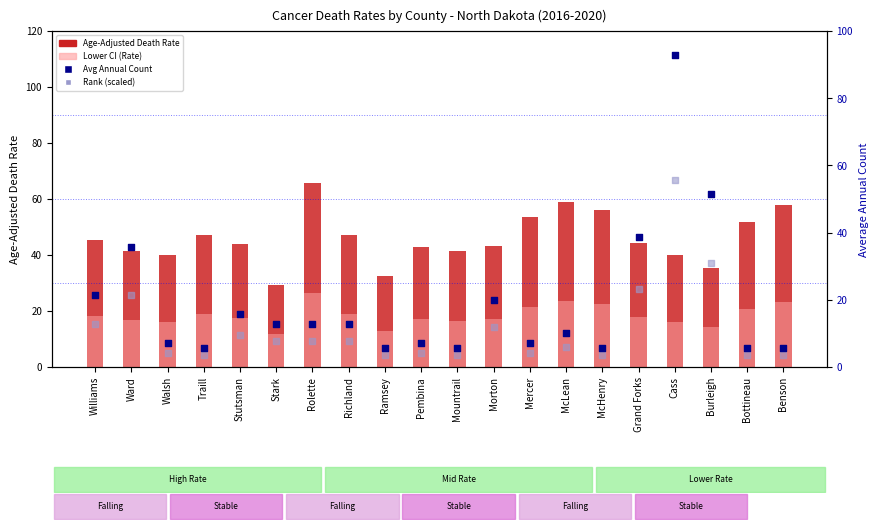

Which series has the largest total across all categories?

Age-Adjusted Death Rate